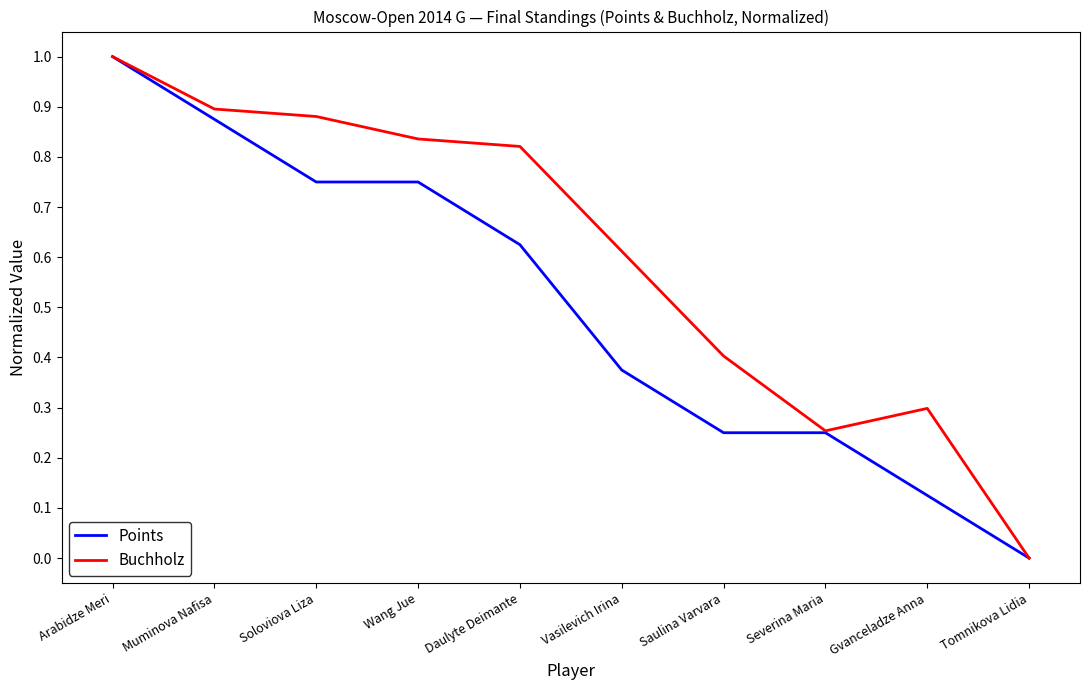

The Points series shows -0.6 at Tomnikova Lidia. True or false?

False